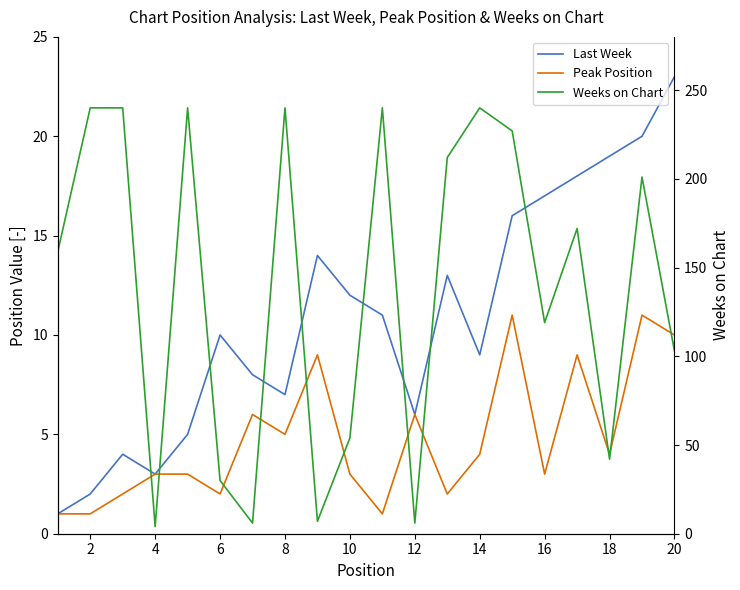

What are all the series names shown in the legend?

Last Week, Peak Position, Weeks on Chart